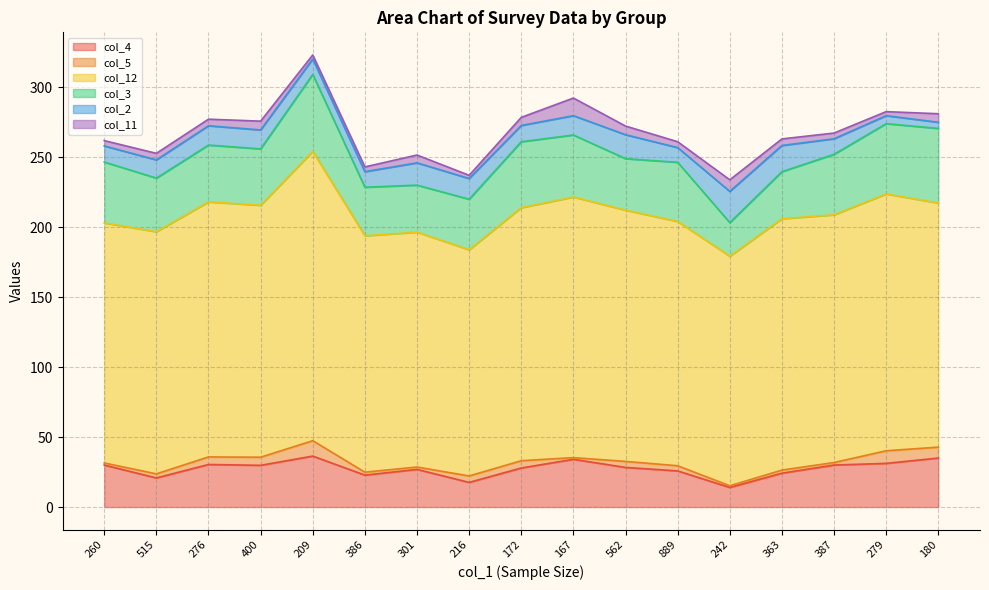

What is the label of the 16th point from the right?

515